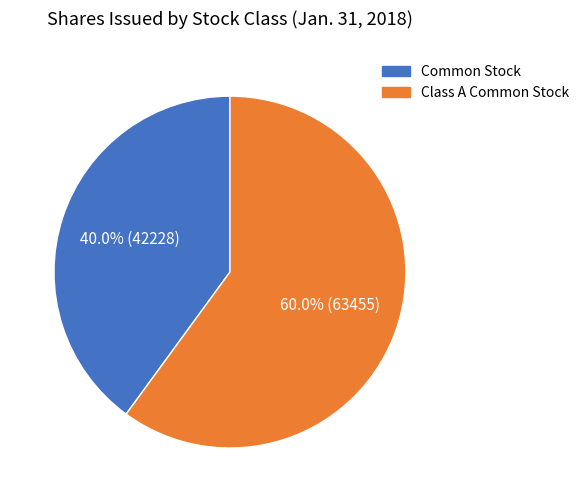

Is there a majority slice in this chart?

Yes